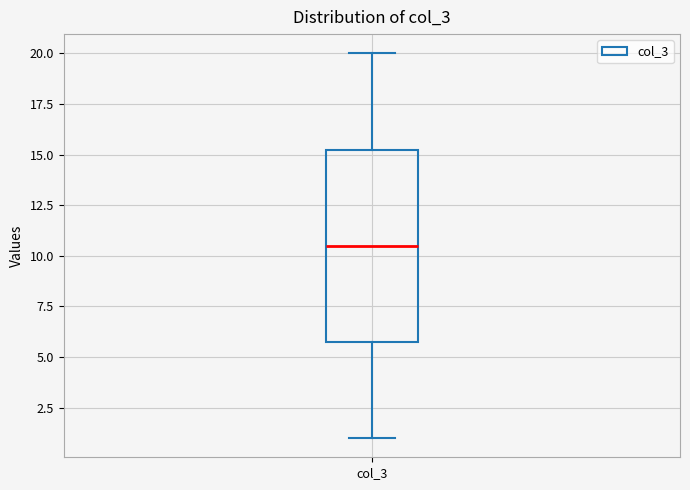

Transcribe this box plot: give where the median line is, the range the box spans, and where the two whiskers end, as read against the y-axis. The values are not printed on the chart, so give them approximately, as read against the axis.

median 10.5, box 6.0 to 15.5, whiskers 1.0 to 20.0